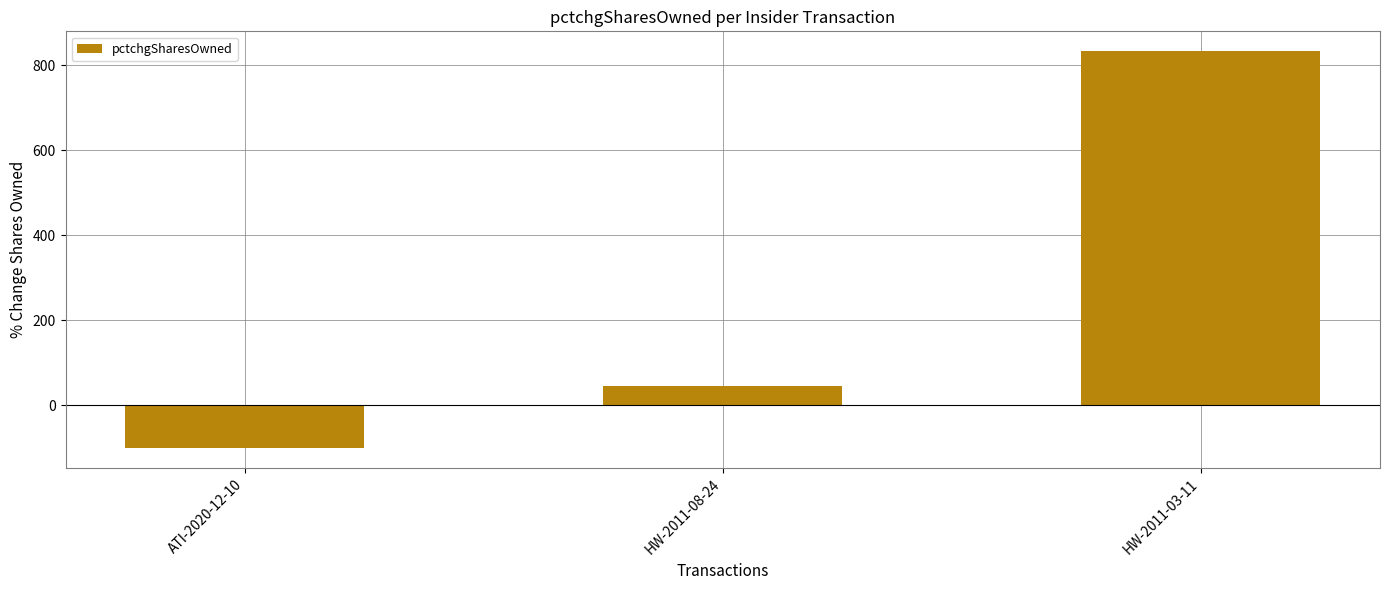

Where is the data nearest to the value 366?

HW-2011-08-24